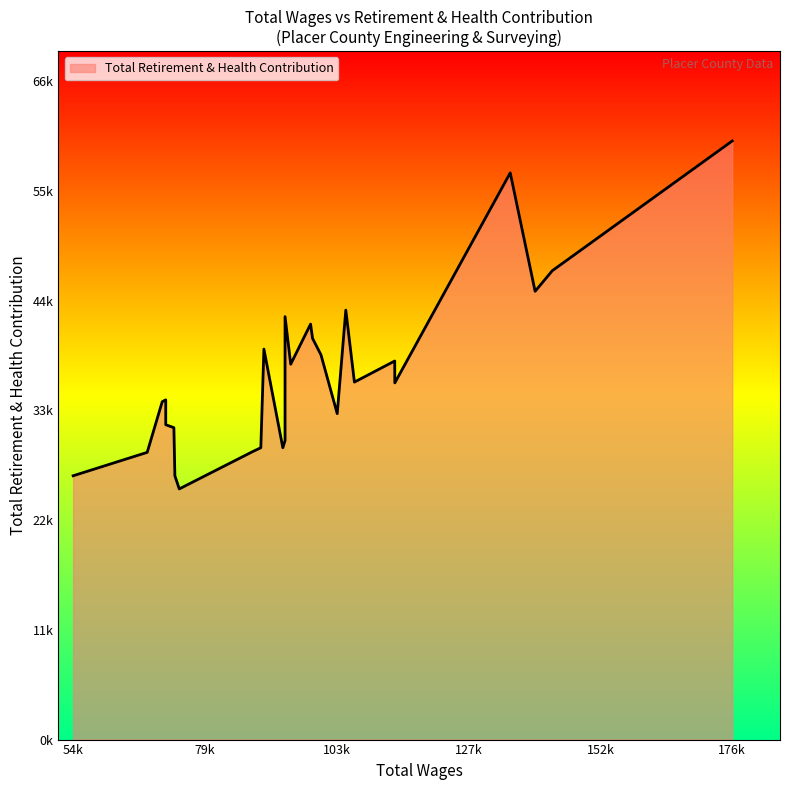

How many points are lower than both their immediate neighbors (excluding endpoints)?

8